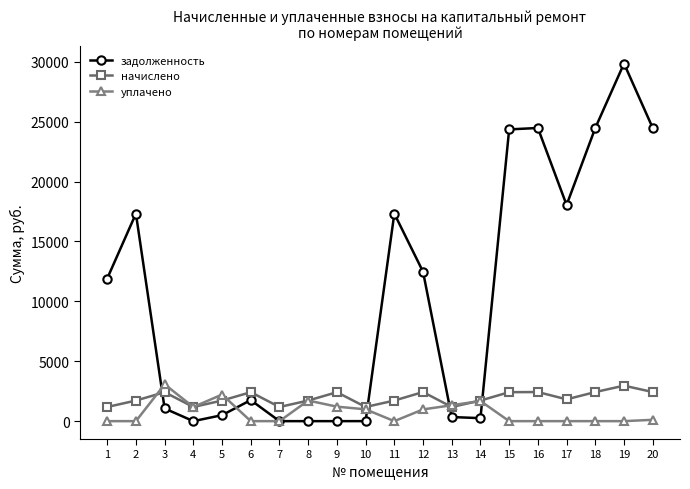

What is the value of the уплачено point at the 4th from the left?

1182.0